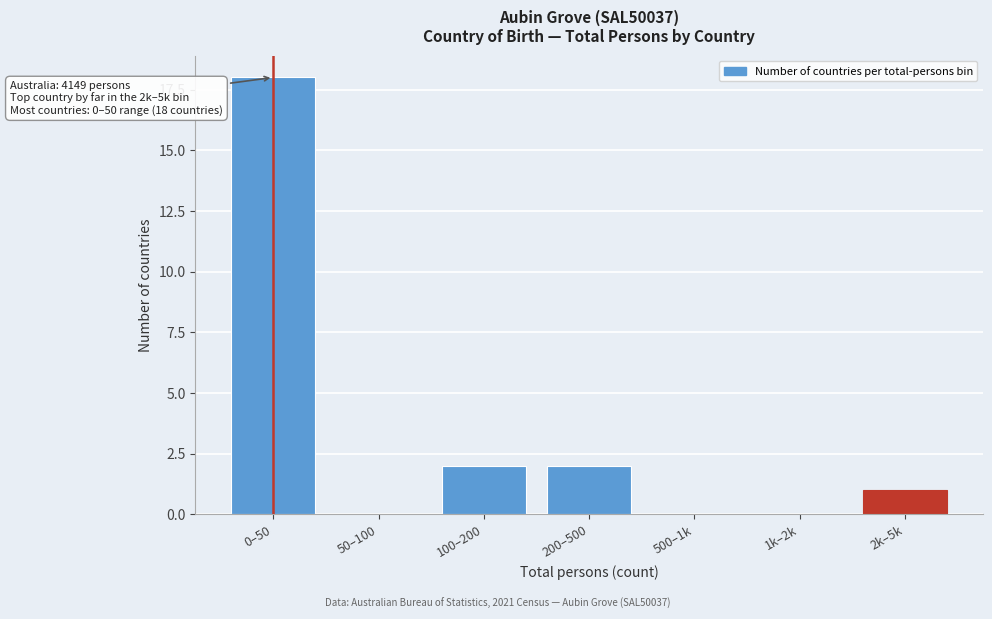

Reading left to right, extract all data points from this chart.

0–50=18	50–100=0	100–200=2	200–500=2	500–1k=0	1k–2k=0	2k–5k=1